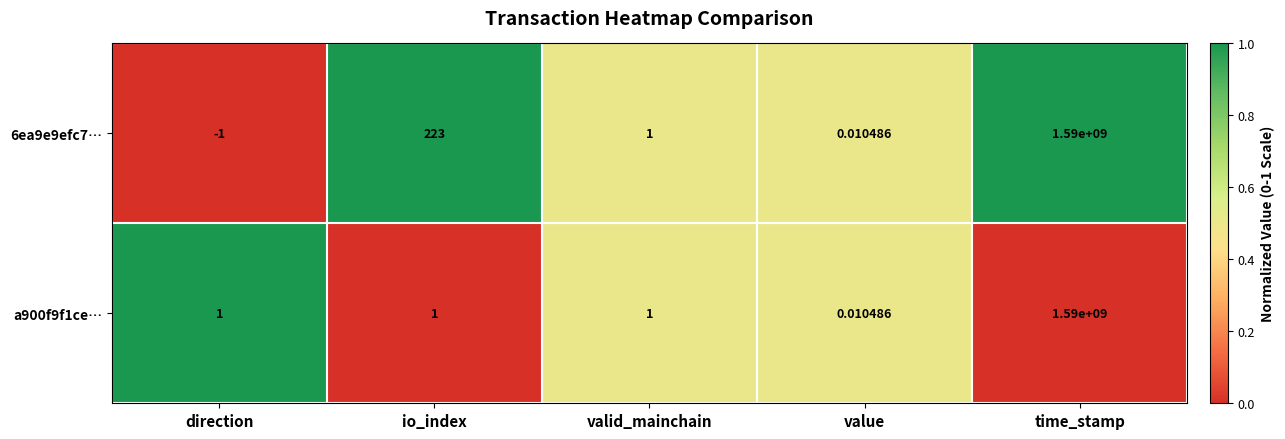

At which label is 6ea9e9efc7… closest to 794999999?

io_index